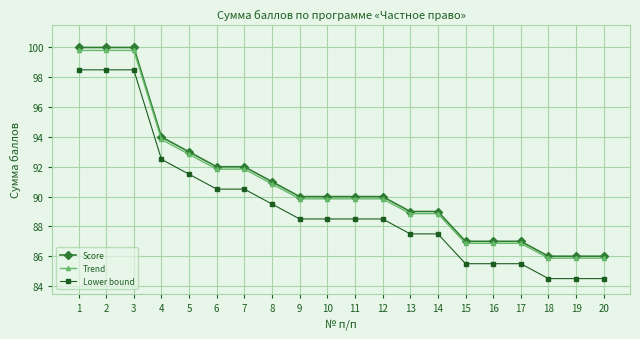

What is the lowest value of the Score series?

86.0